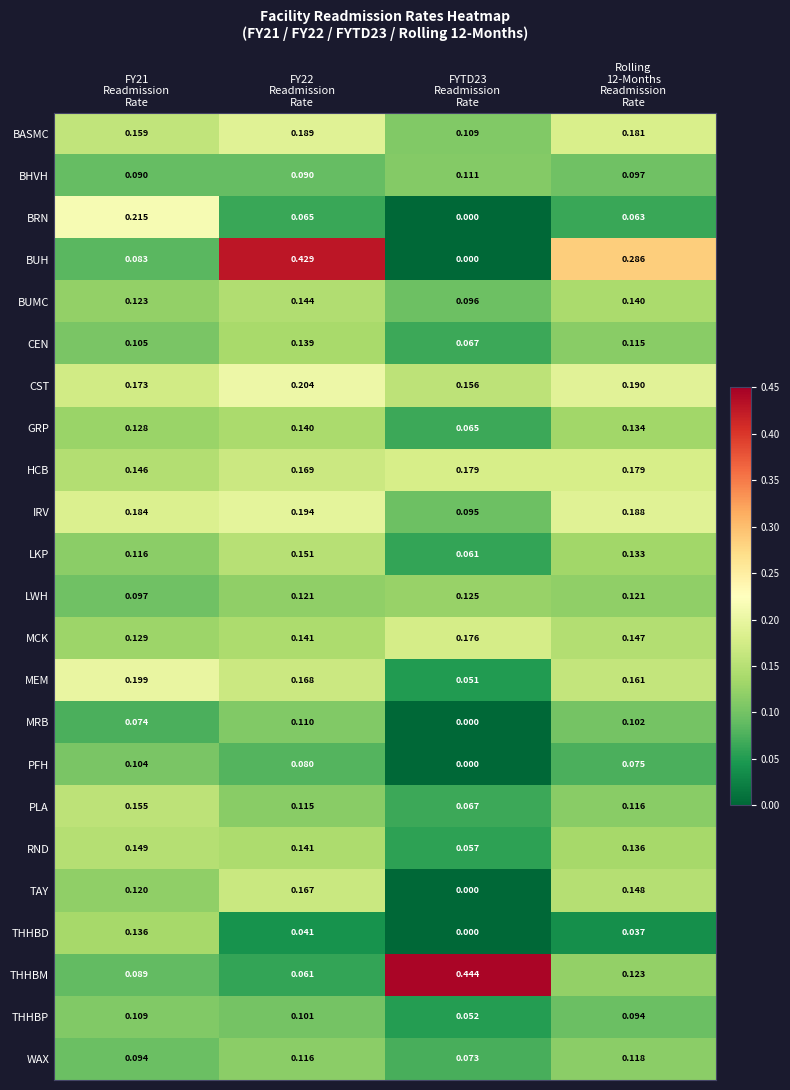

Which series has the largest total across all categories?

BUH